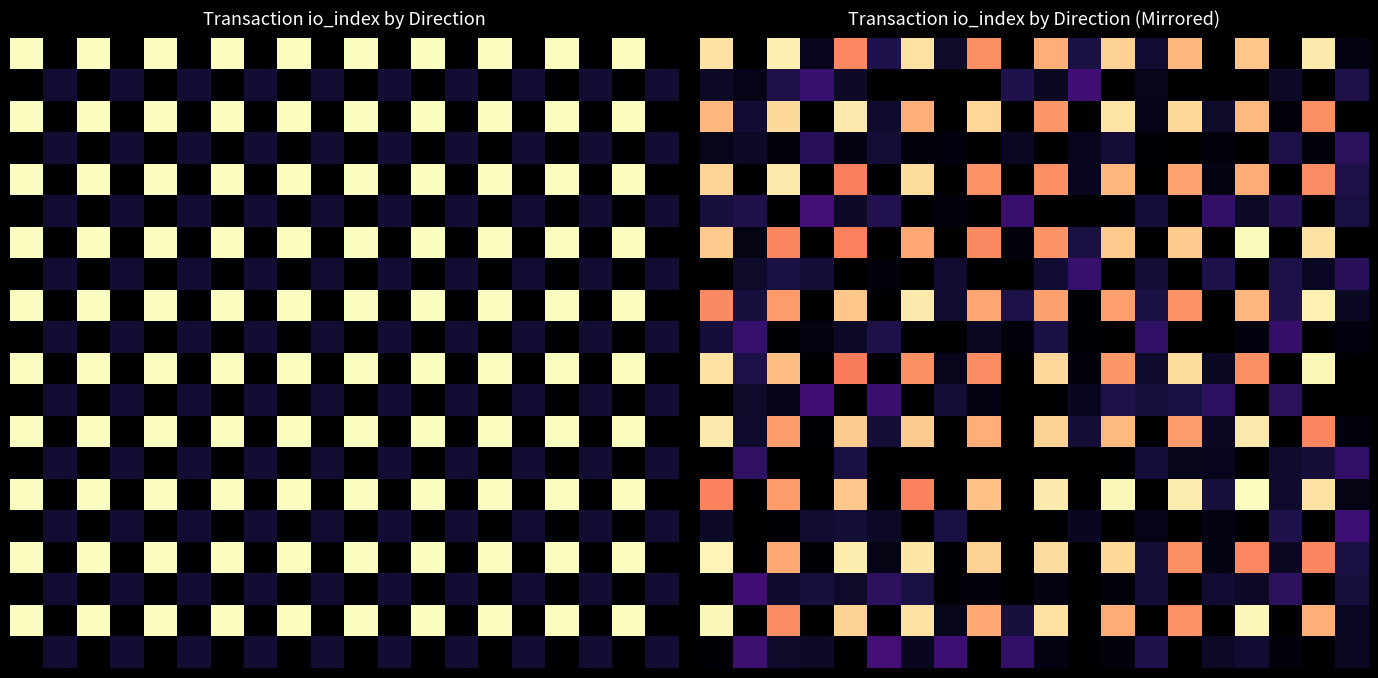

What is the sum of all 10.0 values?

314.9